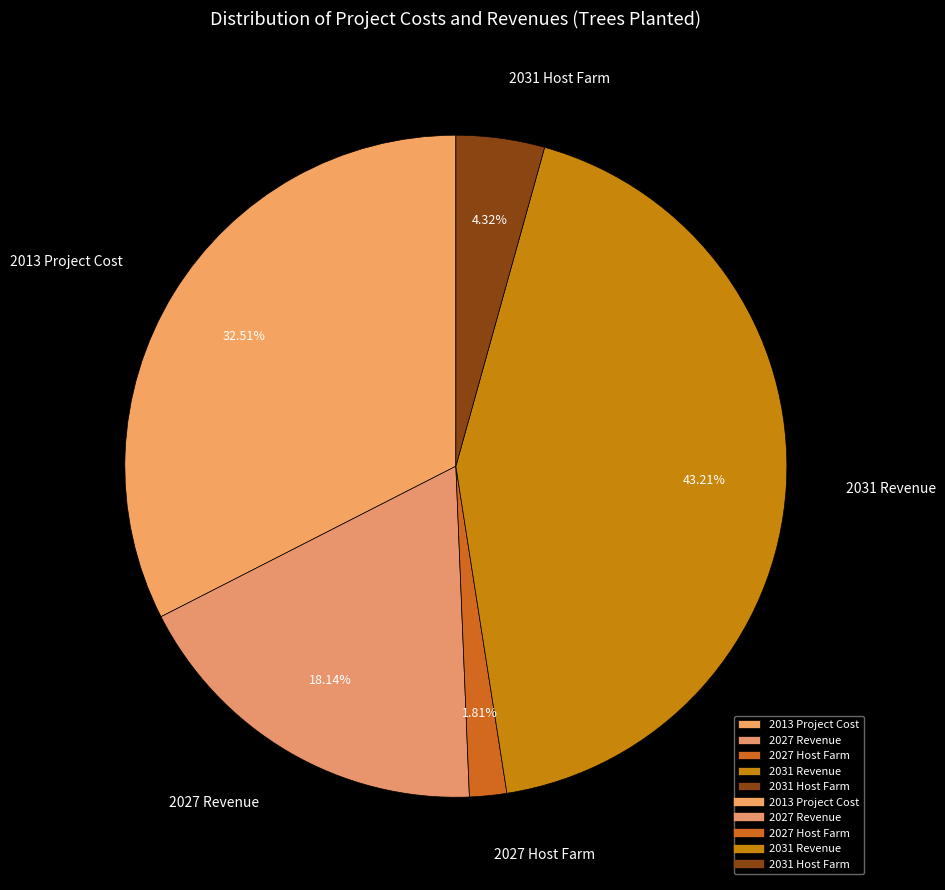

To the nearest percent, what is the difference between the largest and smallest slice percentages?

41%